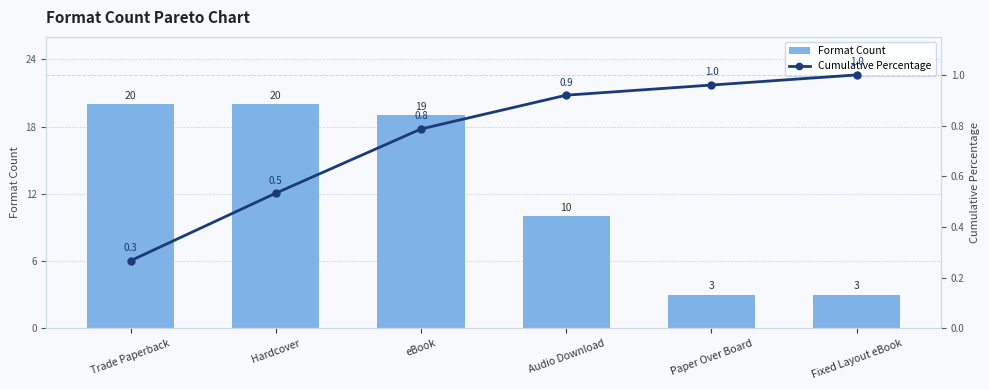

Read the Cumulative Percentage value at Paper Over Board.

1.0